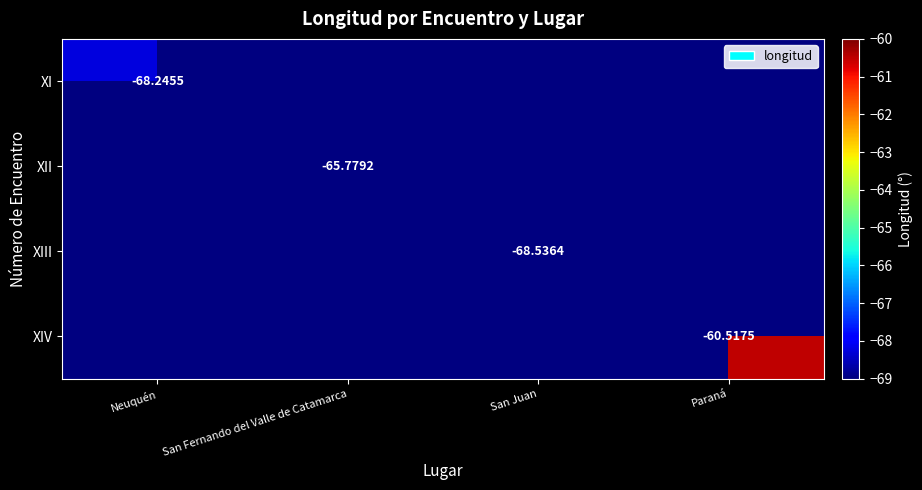

Rank the series at Neuquén from lowest to highest value.

XI, XII, XIII, XIV